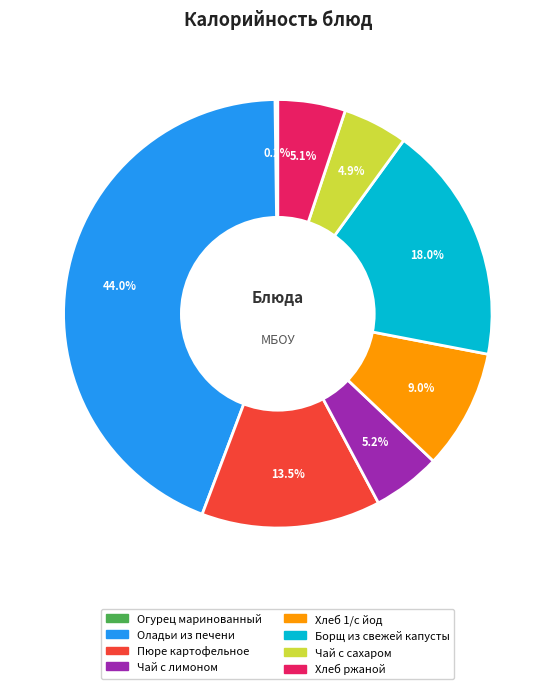

Which slice is the largest?

Оладьи из печени